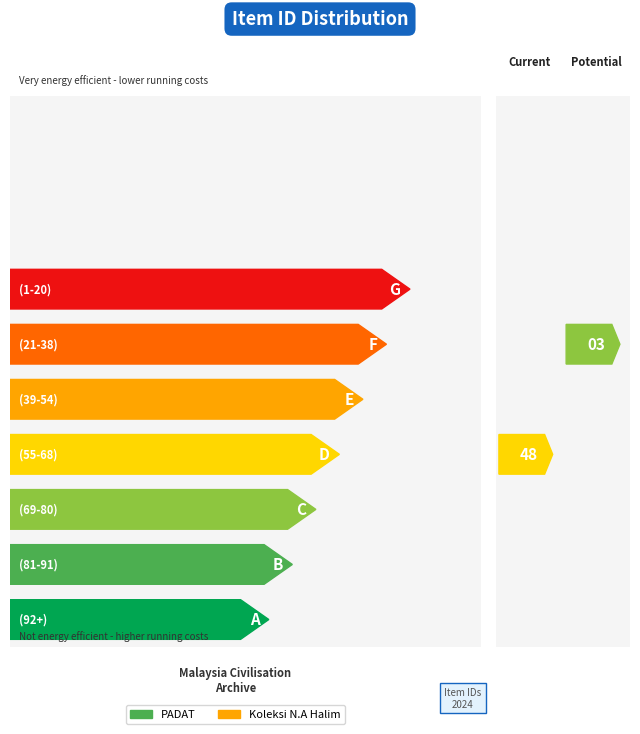

Is it true that the value at Item 154585 is 42316?

False